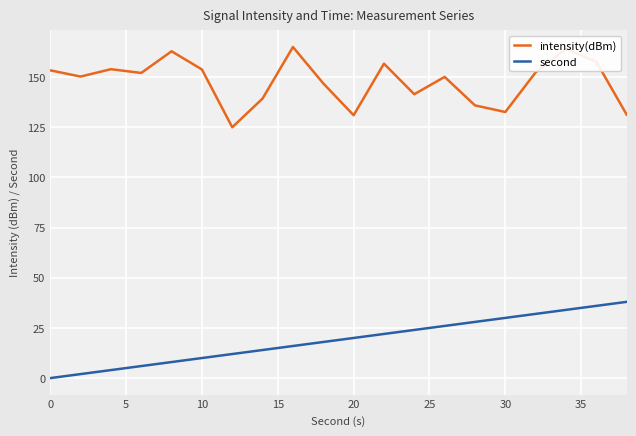

True or false: intensity(dBm) and second intersect in this chart.

False